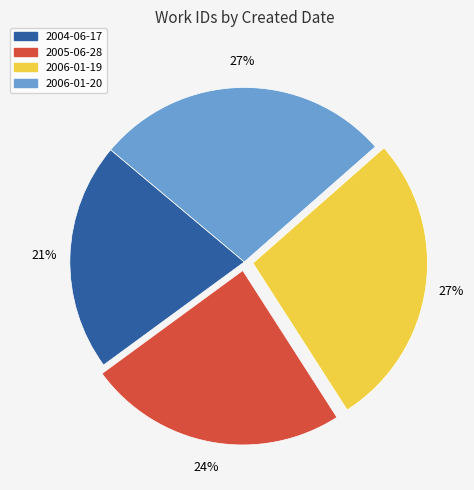

Is it true that 2006-01-19 is 40% of the pie?

False